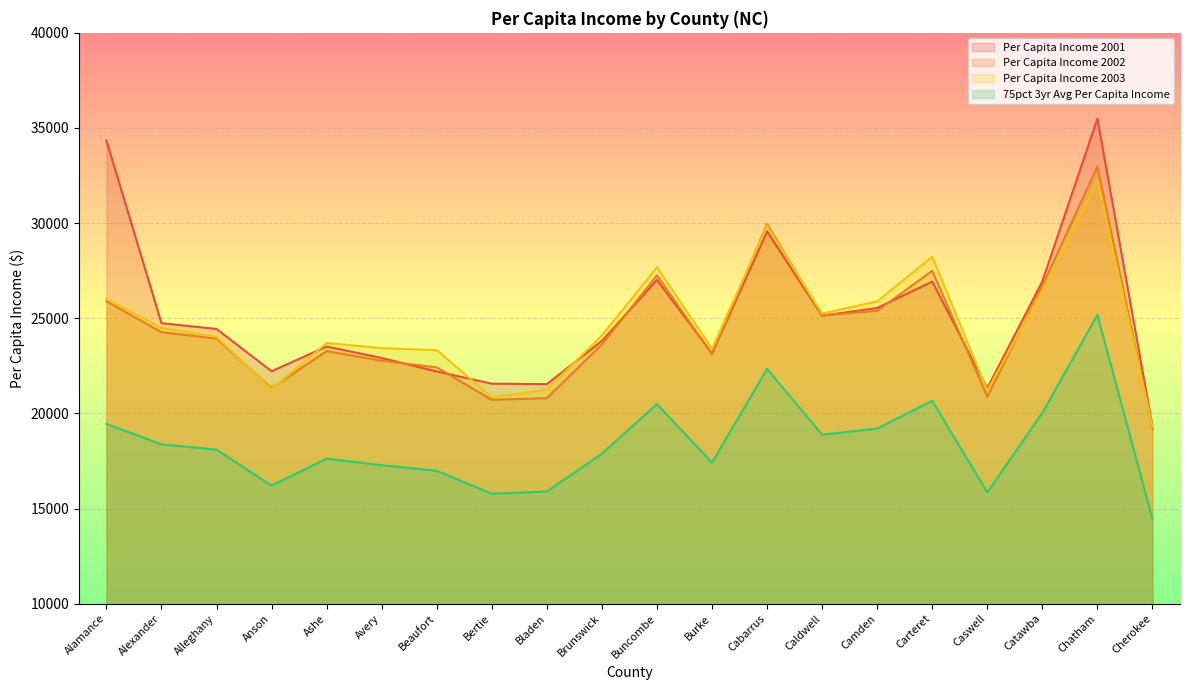

What is the label of the 1st point from the left?

Alamance